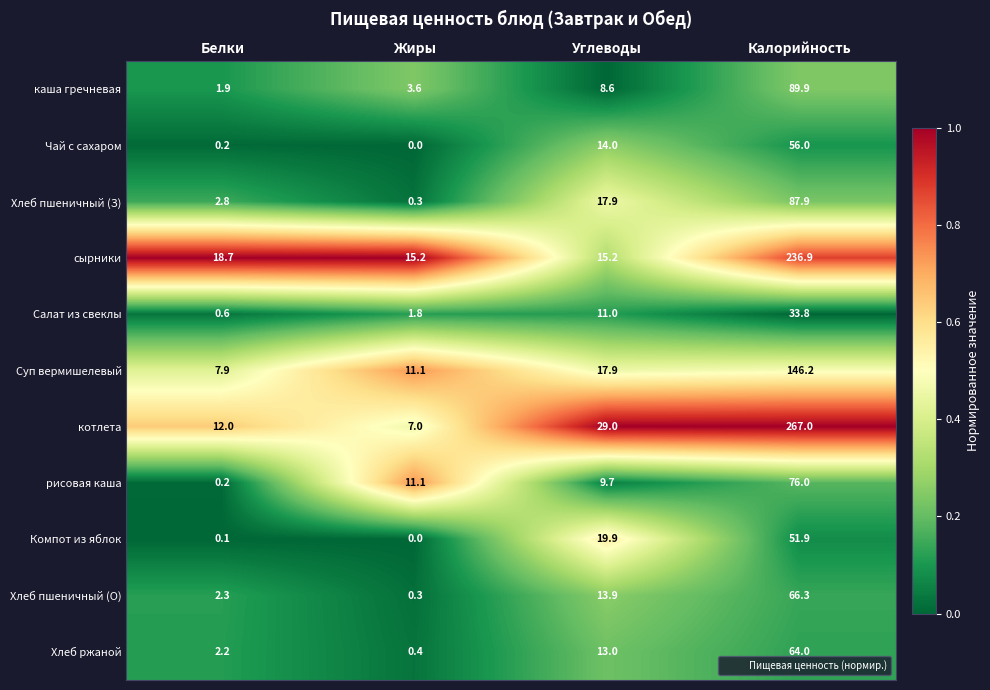

List the series in order of their peak value, highest first.

котлета, сырники, Суп вермишелевый, каша гречневая, Хлеб пшеничный (З), рисовая каша, Хлеб пшеничный (О), Хлеб ржаной, Чай с сахаром, Компот из яблок, Салат из свеклы